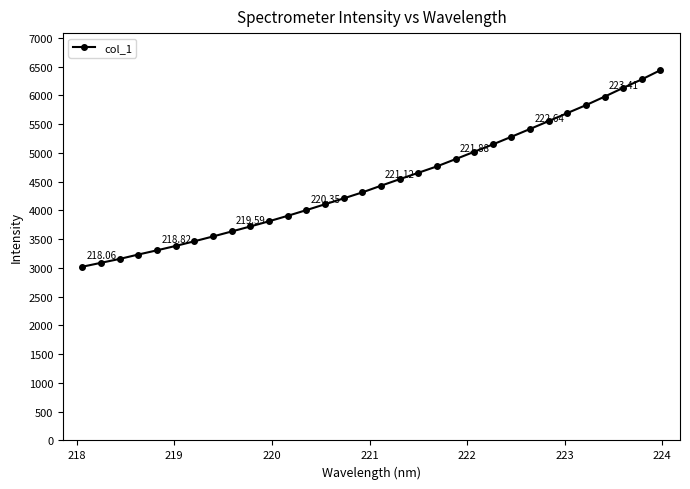

What is the sum of all values?

143982.9